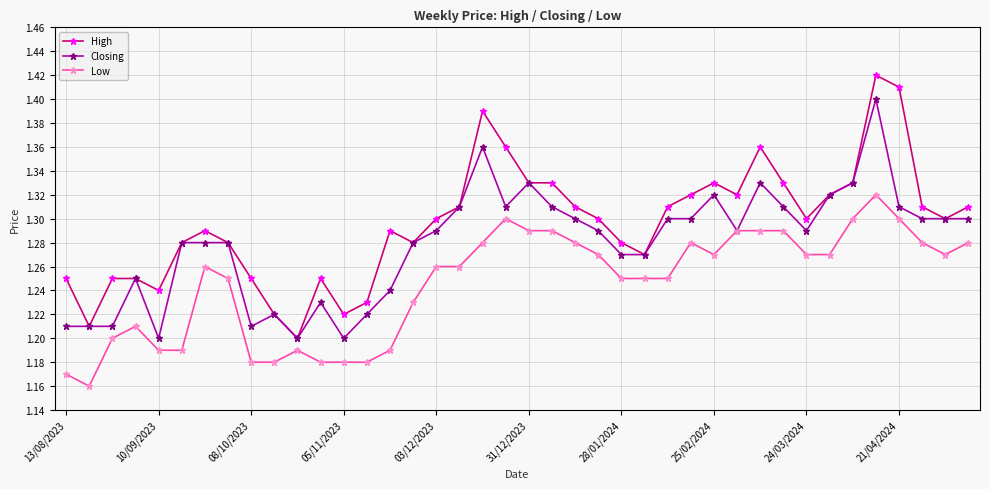

List the series in order of their overall mean, highest first.

High, Closing, Low